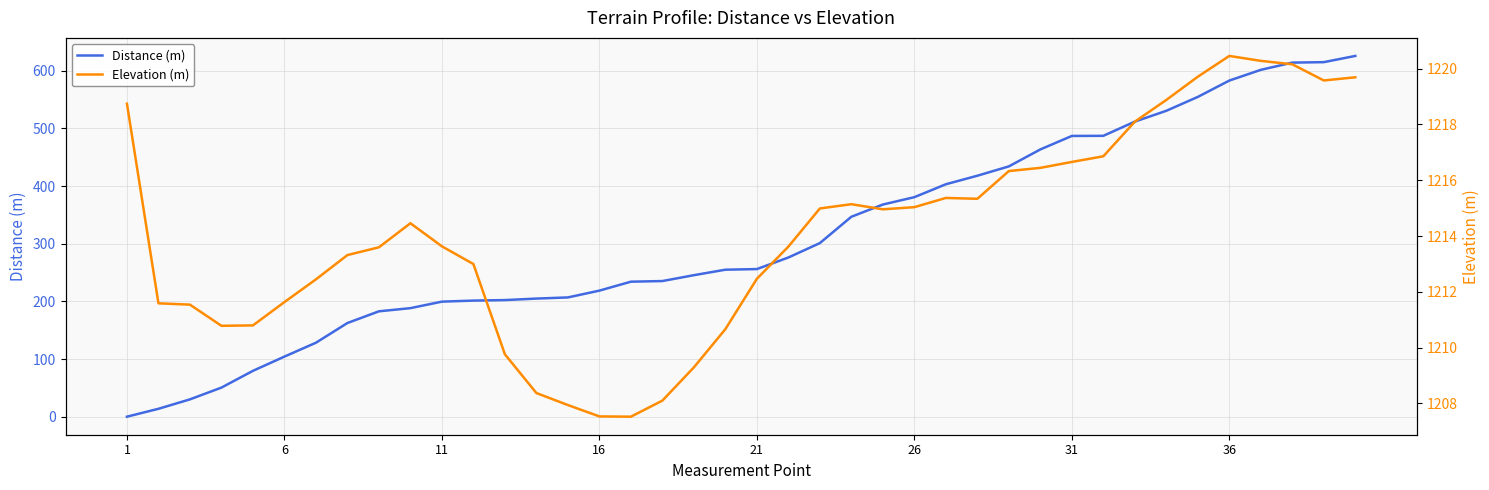

How many lines are shown in the chart?

2